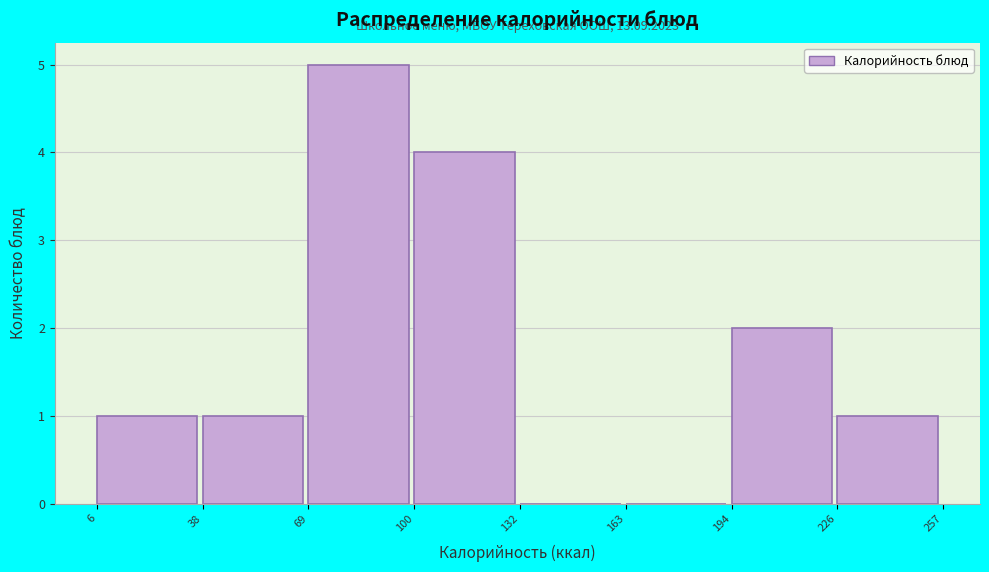

Over which range of the x-axis is the bar tallest?

69 to 100